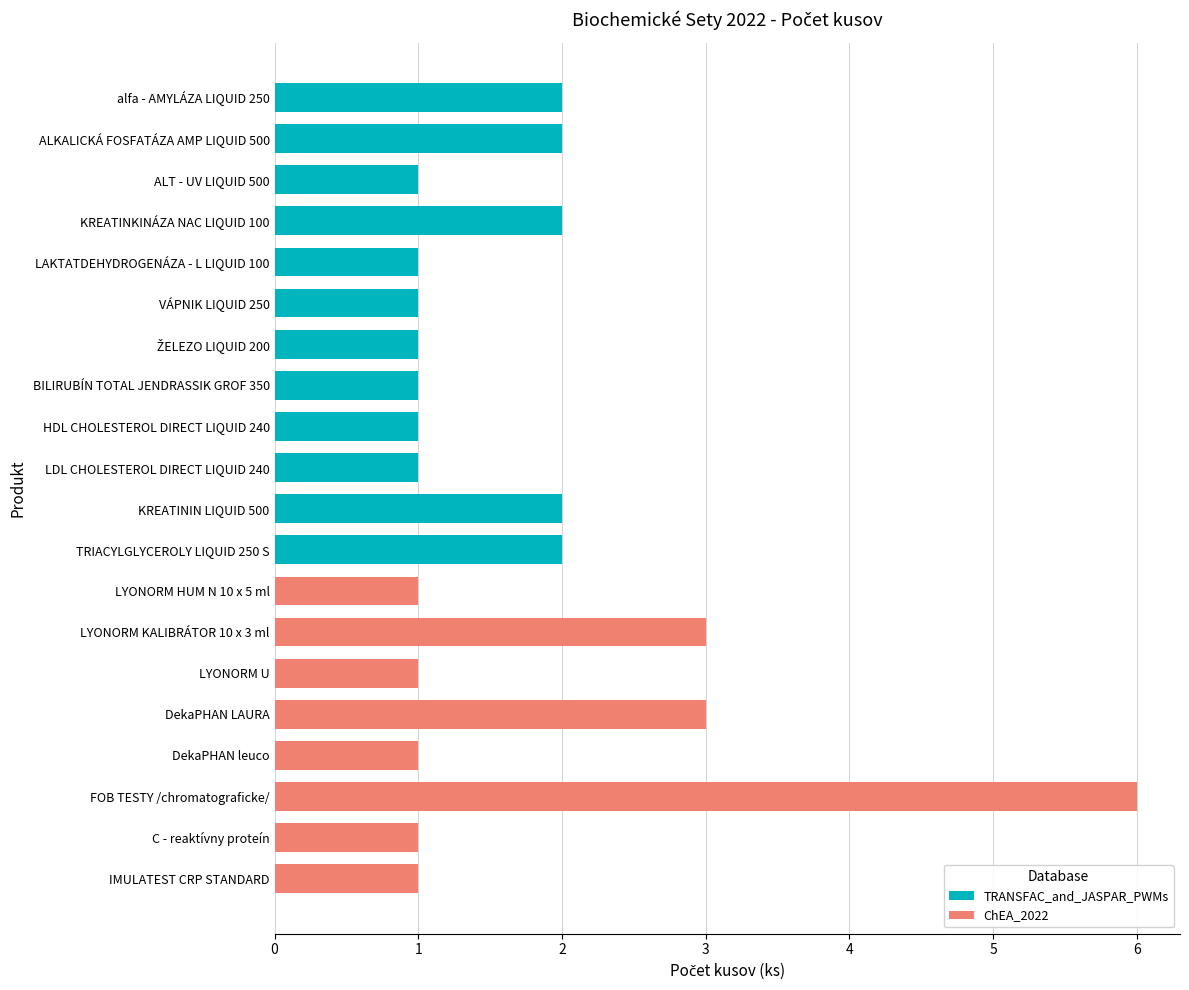

What position from the right is LDL CHOLESTEROL DIRECT LIQUID 240?

11